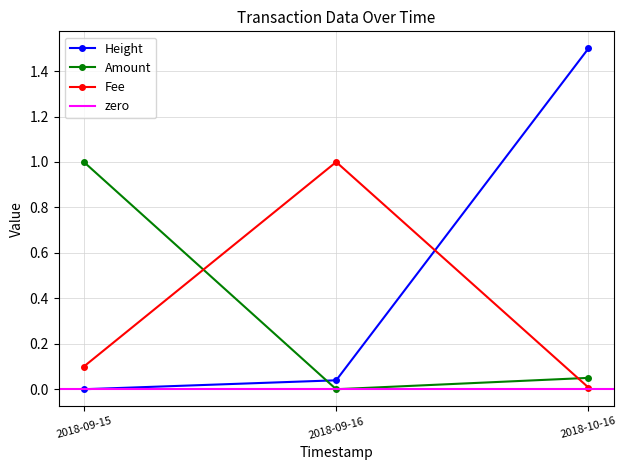

What is the maximum value for Height?

1.5